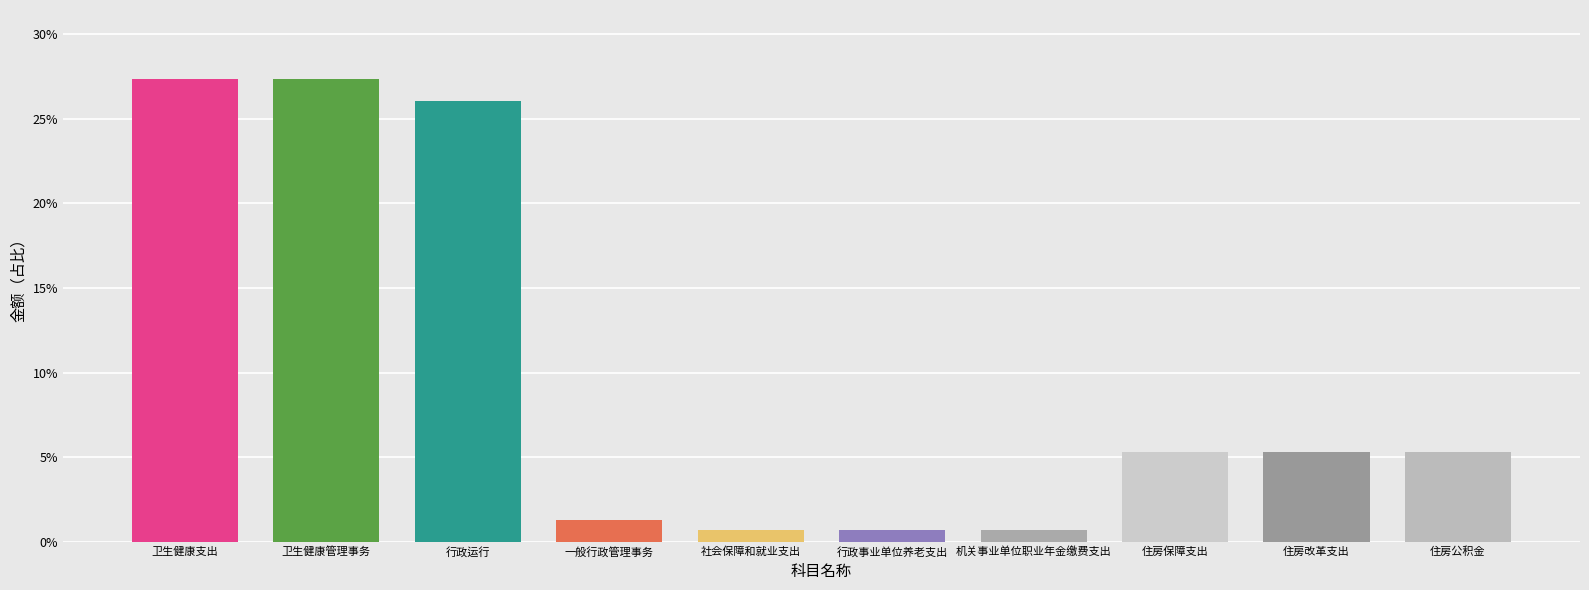

Are the bars horizontal?

No